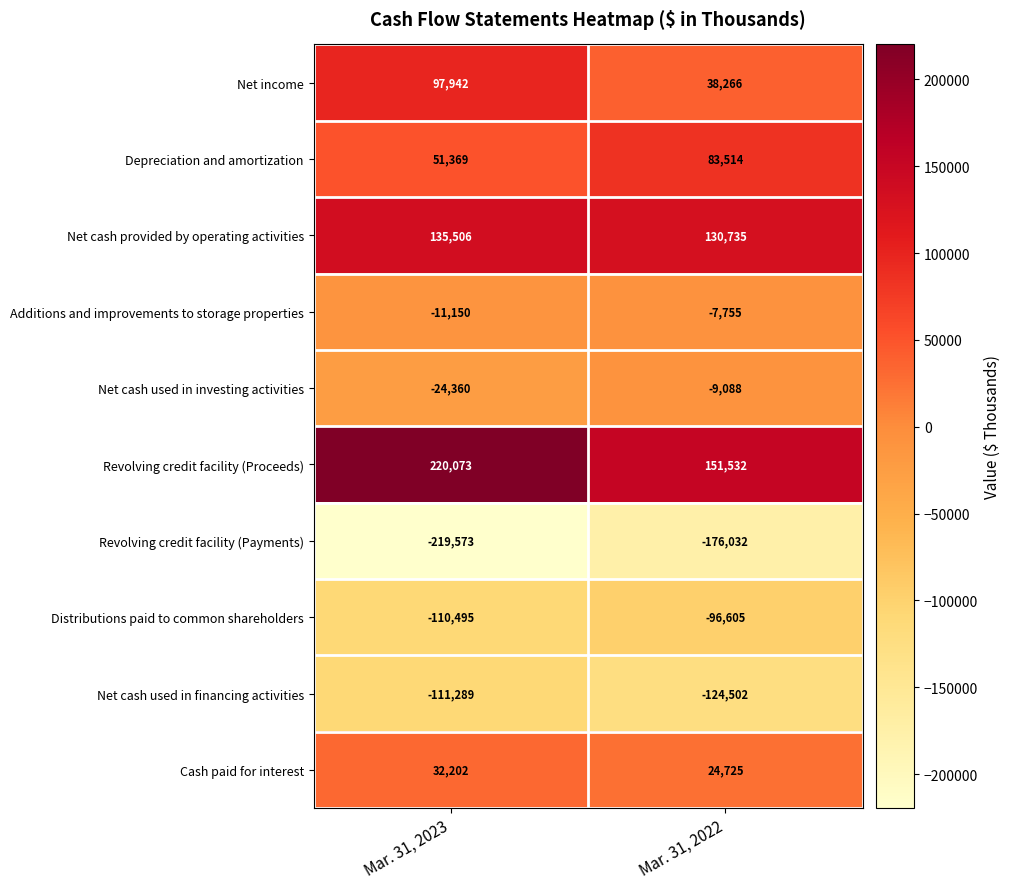

Which series has the largest total across all categories?

Revolving credit facility (Proceeds)